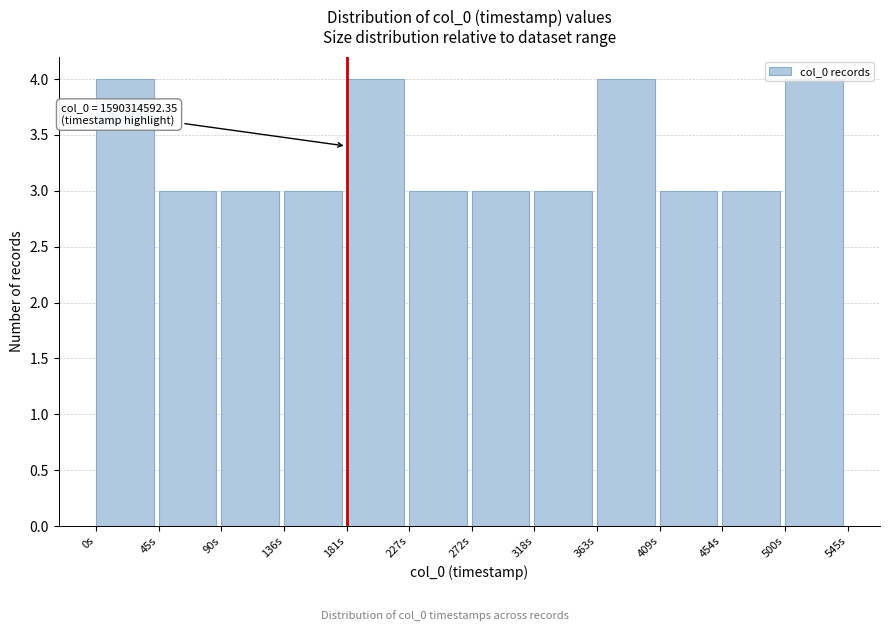

What is the minimum value shown in the chart?

3